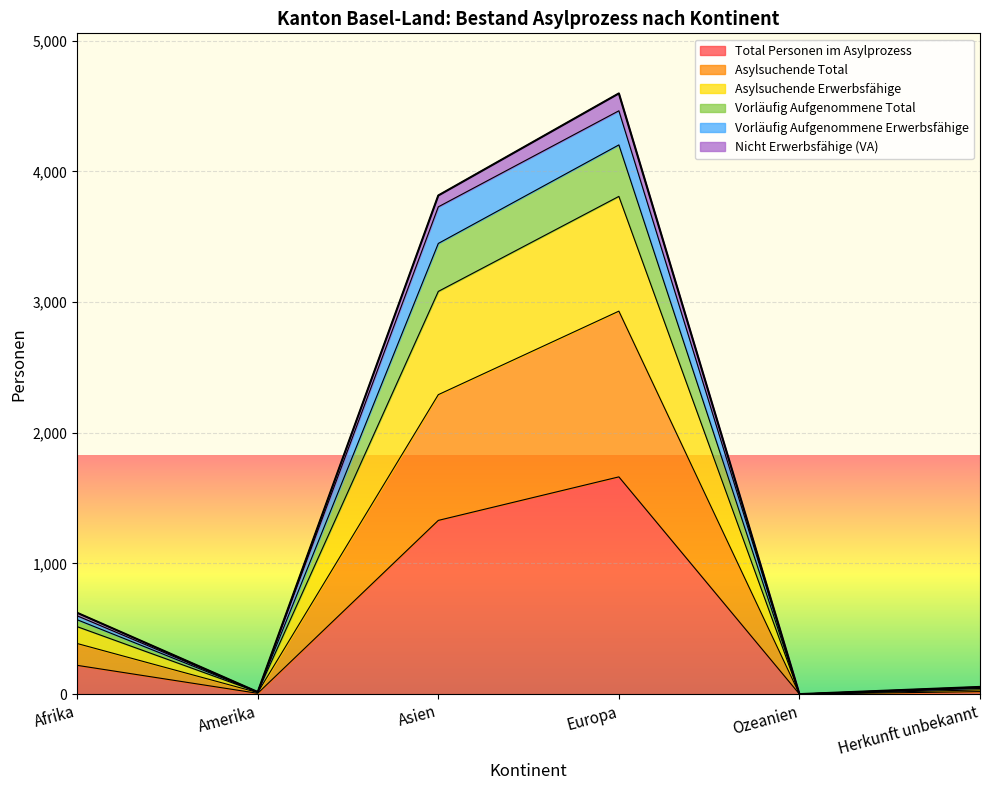

Which category has the highest value in the Total Personen im Asylprozess series?

Europa